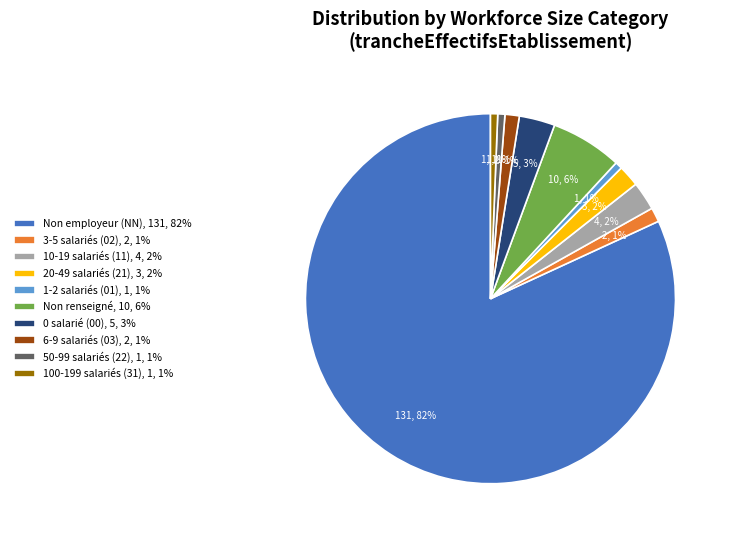

Between 0 salarié (00), 5, 3% and 1-2 salariés (01), 1, 1%, which is larger?

0 salarié (00), 5, 3%